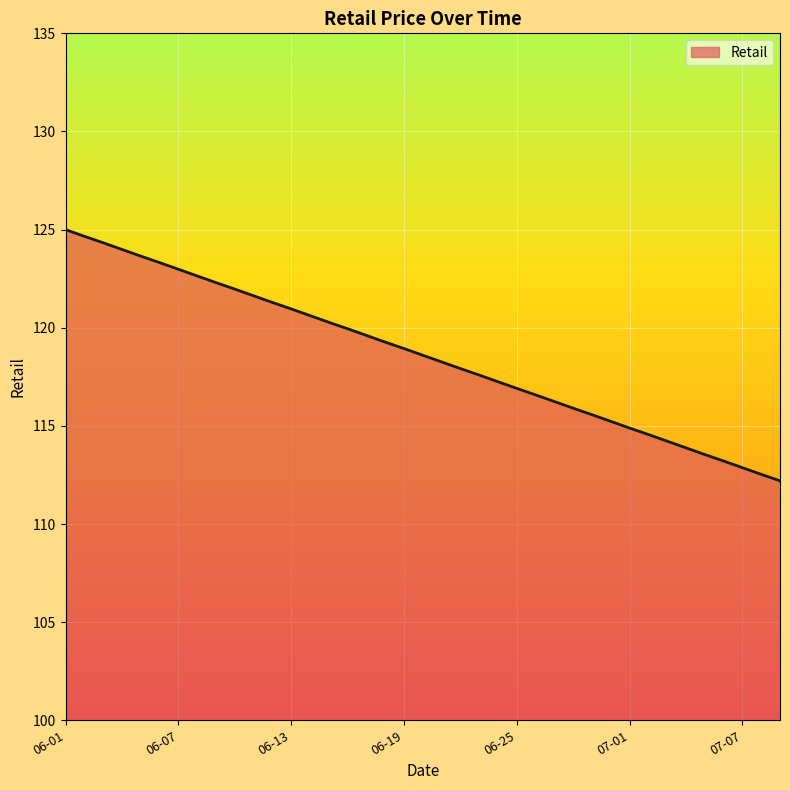

What is the difference between the maximum and minimum values?

12.8